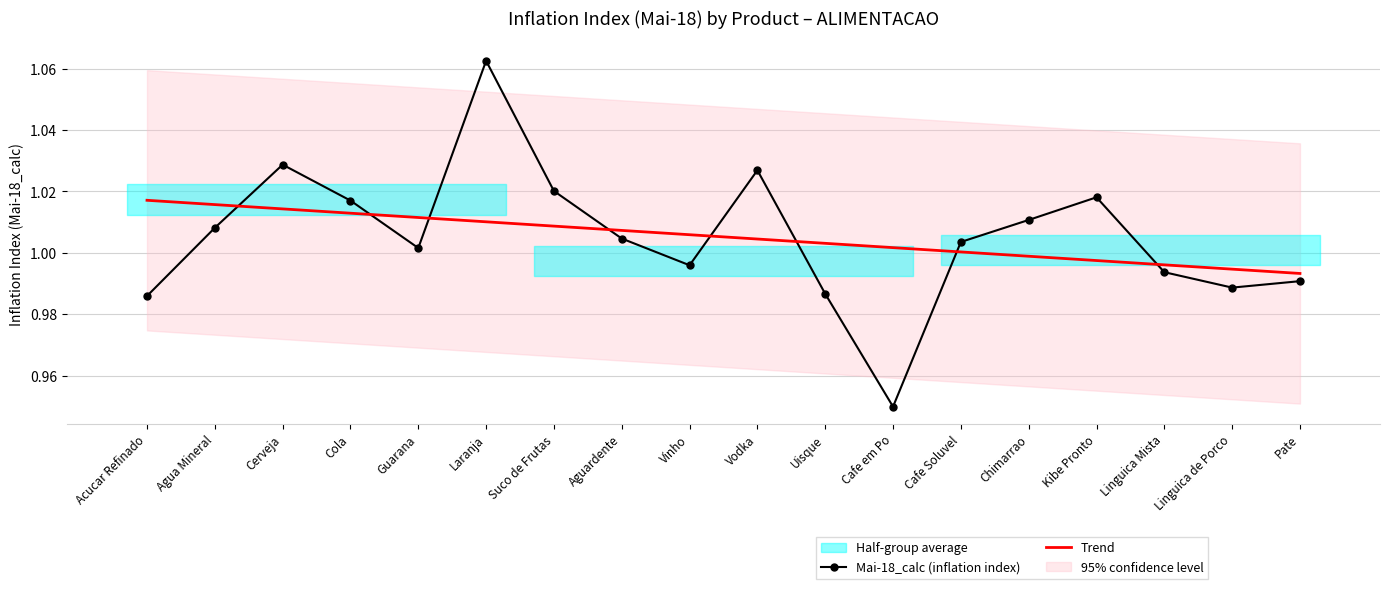

What is the label of the 11th point from the right?

Aguardente